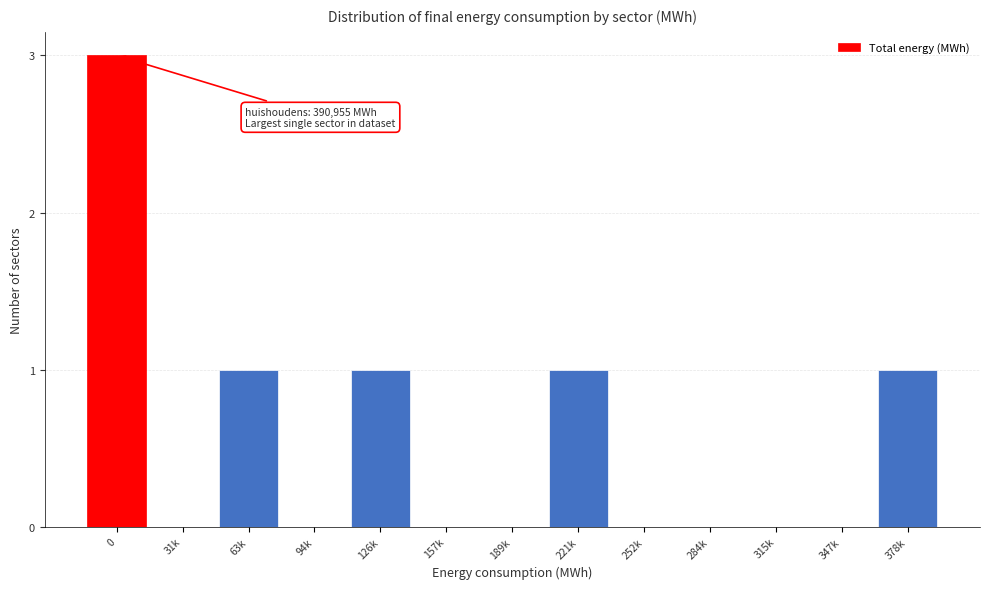

Reading right to left, what are all the values shown in this chart?

378k=1	347k=0	315k=0	284k=0	252k=0	221k=1	189k=0	157k=0	126k=1	94k=0	63k=1	31k=0	0=3